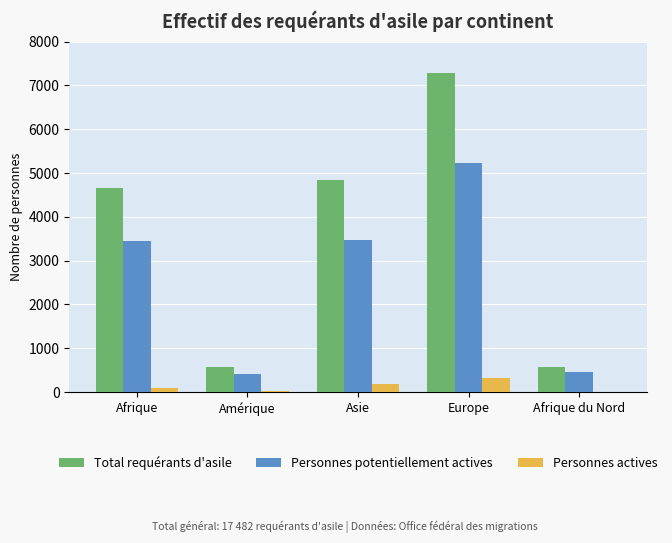

How many series are shown in this chart?

3